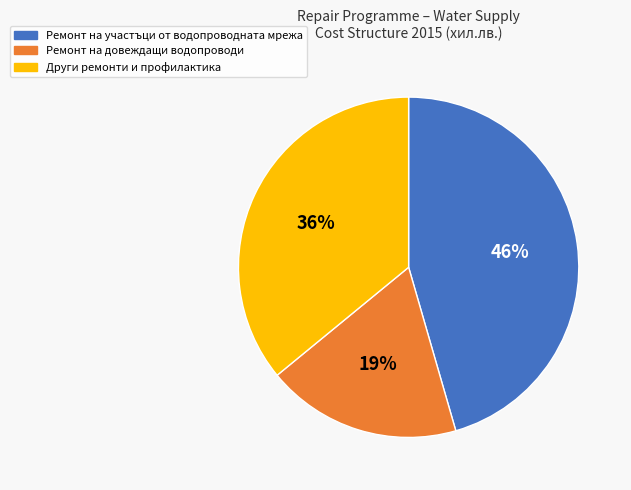

The Ремонт на участъци от водопроводната мрежа slice represents 53% of the pie. True or false?

False